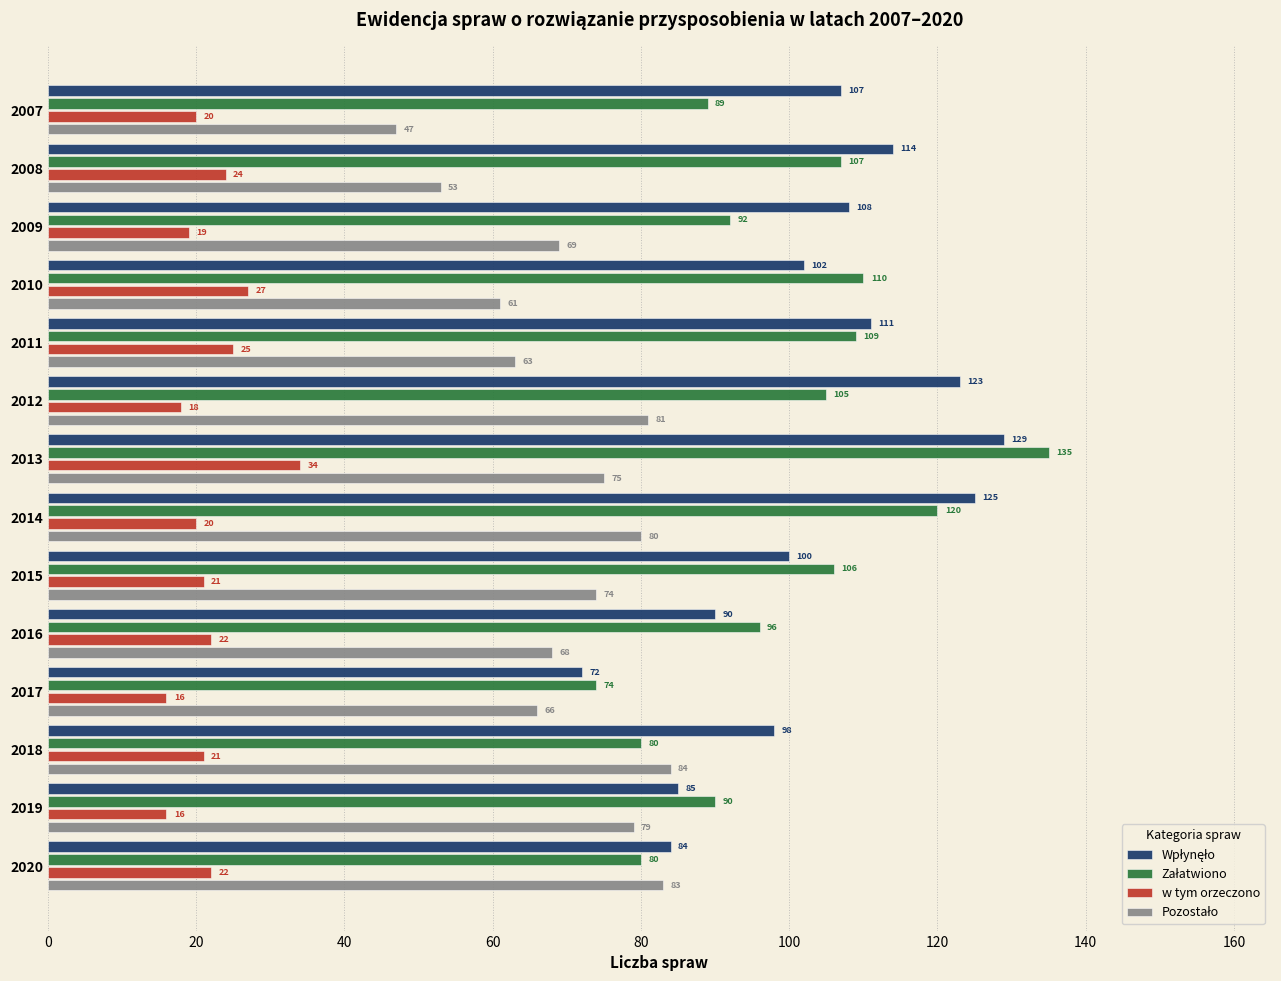

Is it true that w tym orzeczono equals 36 at 2018?

False